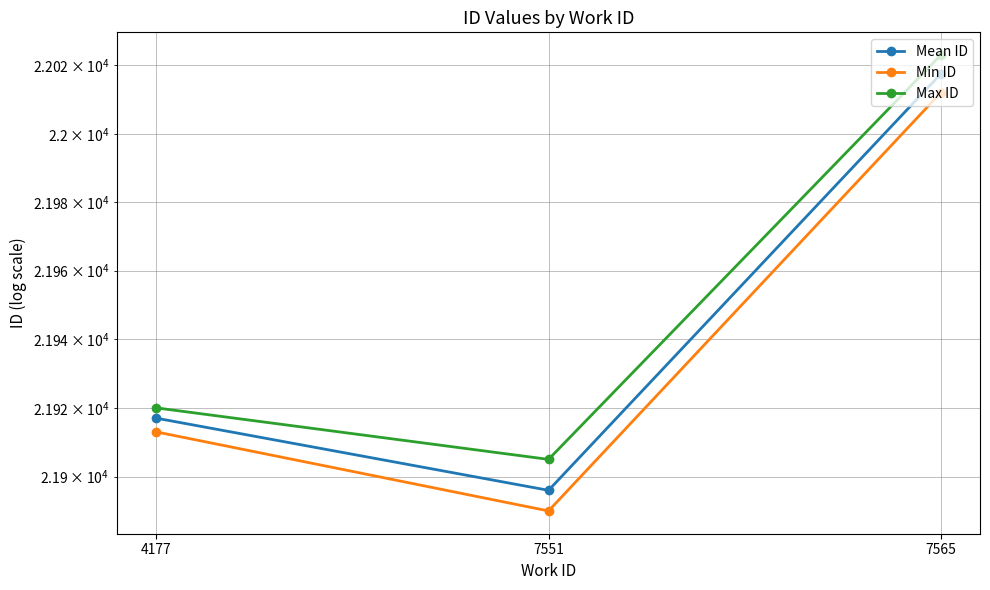

What is the sum of all Max ID values?

65848.0